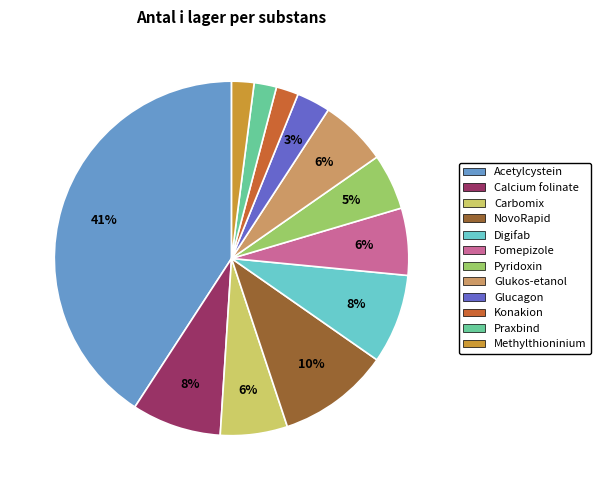

True or false: Digifab accounts for 1% of the total.

False